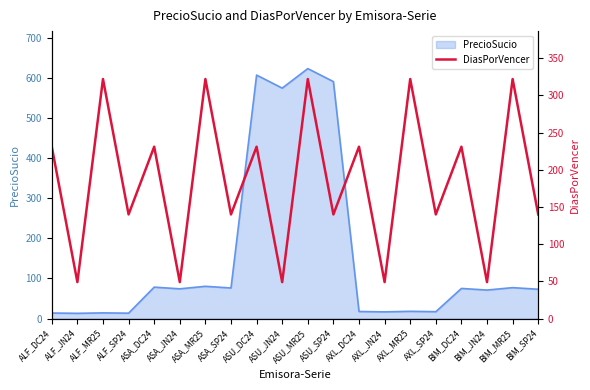

What is the value of the 13th point from the left?

231